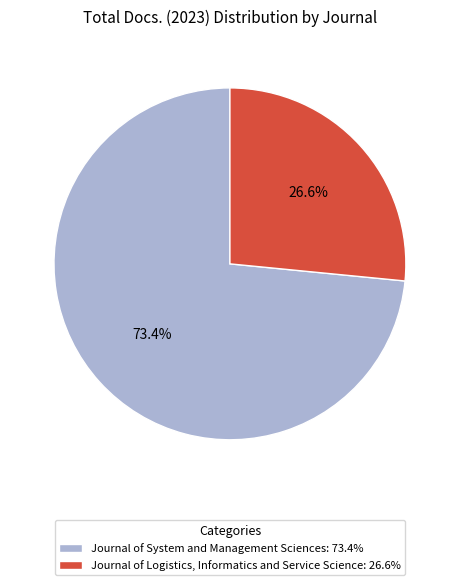

Combined, do Journal of Logistics, Informatics and Service Science and Journal of System and Management Sciences account for over 50%?

Yes